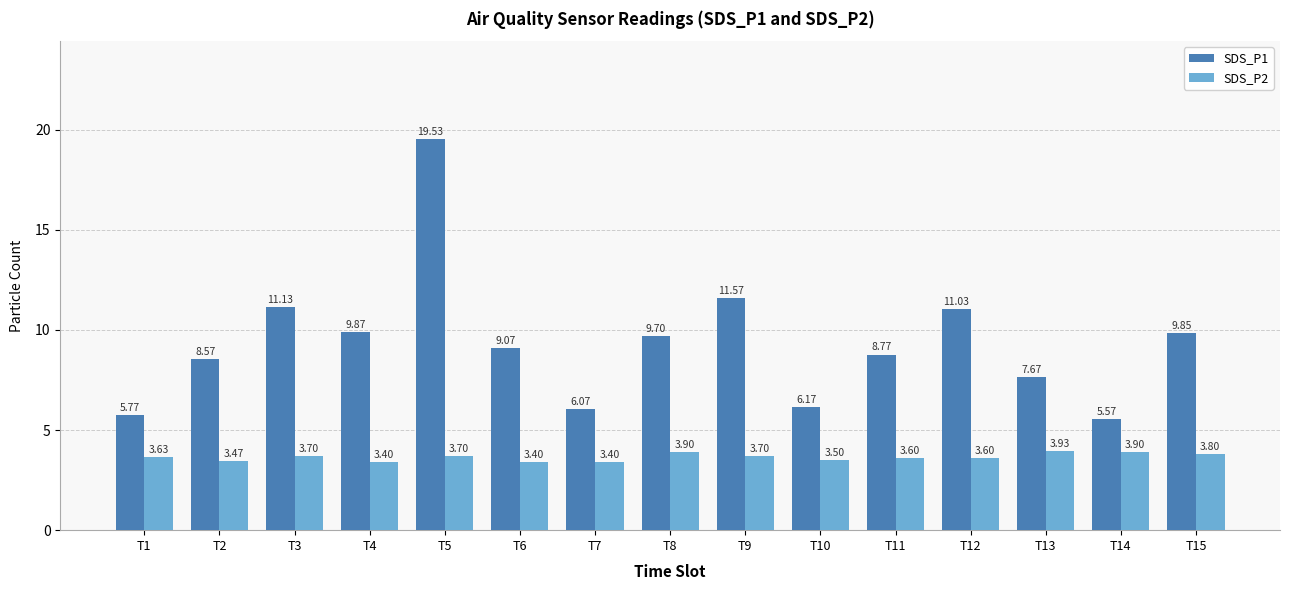

Is the value of SDS_P1 at T7 greater than the value of SDS_P2 at T9?

Yes